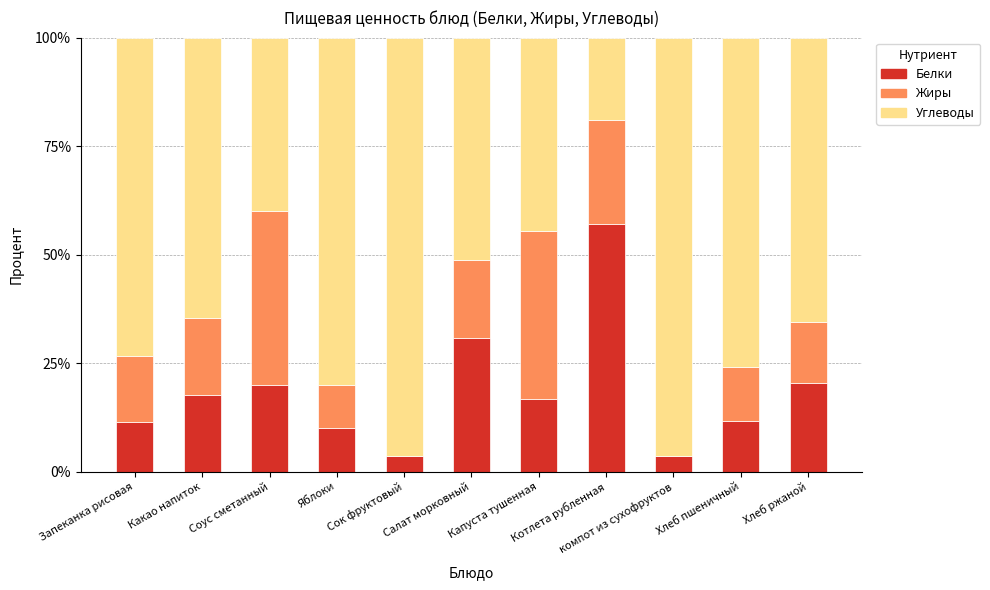

What is the highest value of the Белки series?

57.1